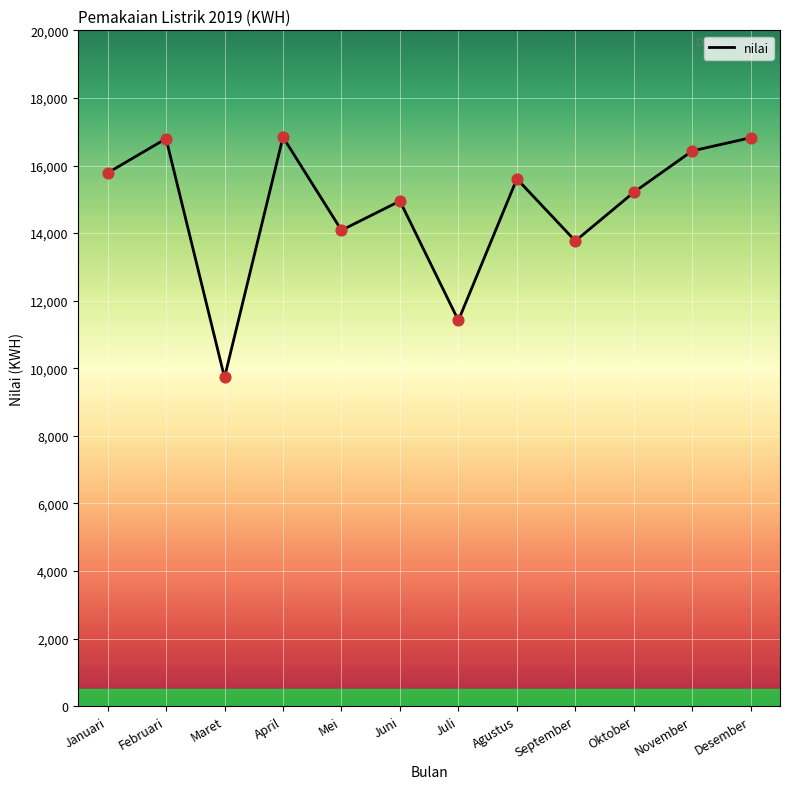

Approximately how many times larger is the value at Juli compared to Maret?

1.2